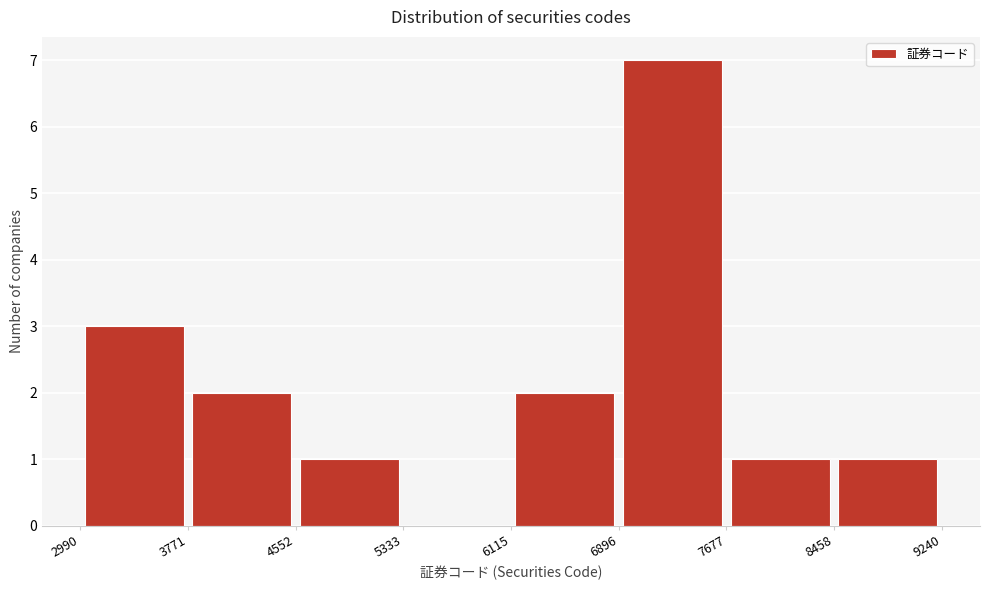

How tall is the bar that spans 6896 to 7677 on the x-axis? The values are not printed on the chart, so give them approximately, as read against the axis.

7